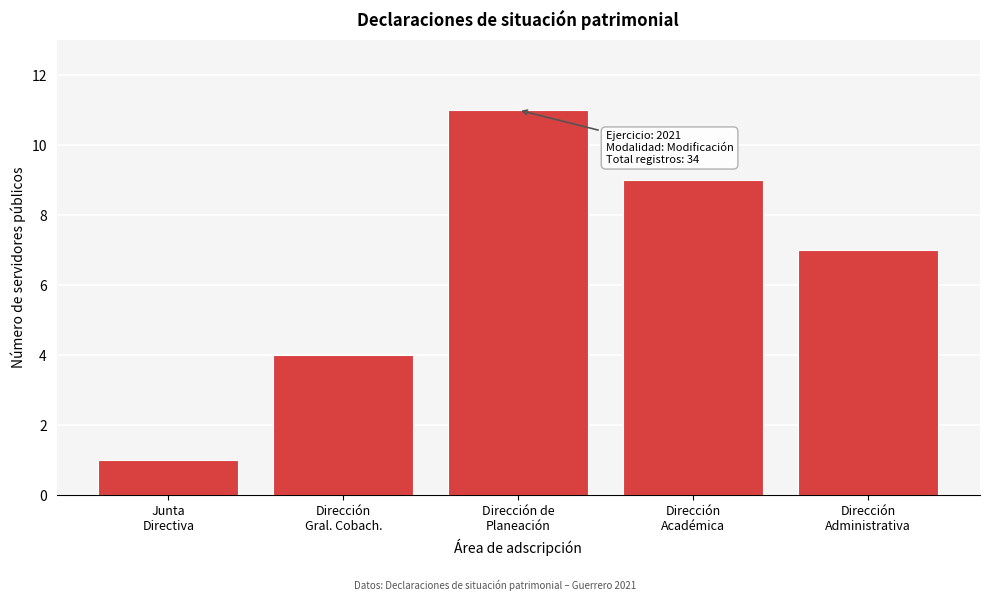

Reading left to right, what are all the values shown in this chart?

1	4	11	9	7